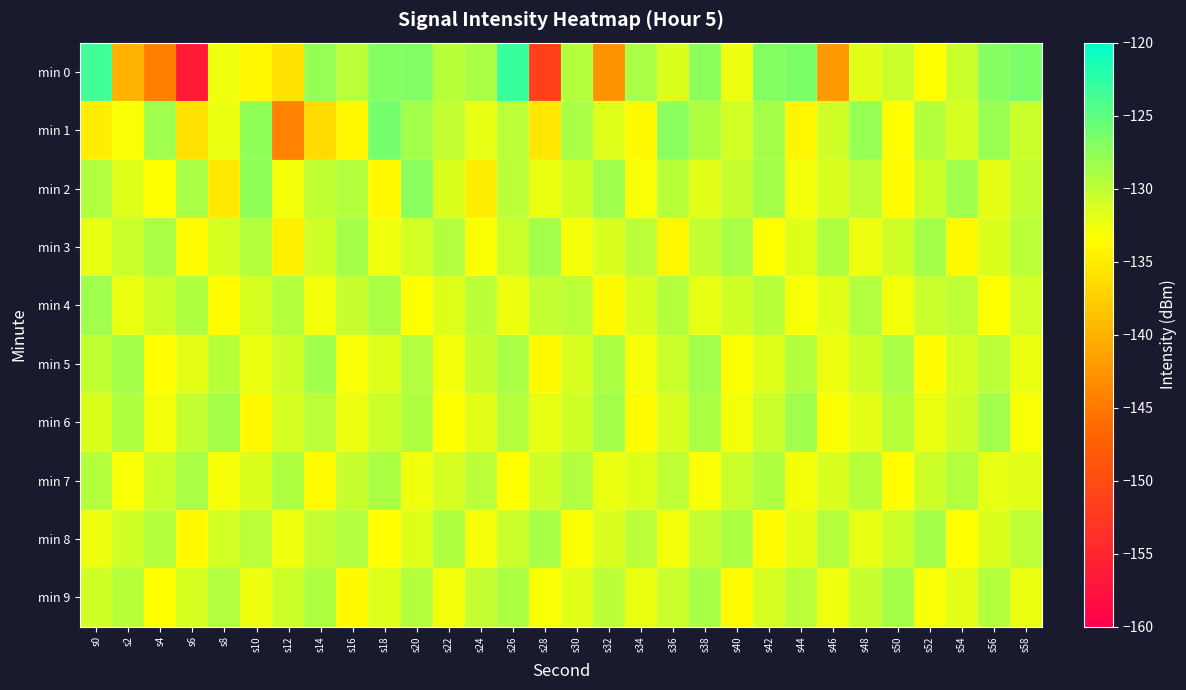

Reading left to right, transcribe all the data shown in this chart.

min 0: s0=-123.6	s2=-139.9	s4=-144.5	s6=-156.4	s8=-132.6	s10=-134.1	s12=-135.8	s14=-127.8	s16=-129.8	s18=-126.9	s20=-126.8	s22=-129.7	s24=-128.8	s26=-123.0	s28=-151.4	s30=-129.4	s32=-142.5	s34=-128.8	s36=-131.6	s38=-127.4	s40=-132.4	s42=-127.0	s44=-126.4	s46=-142.1	s48=-131.8	s50=-130.6	s52=-133.3	s54=-130.6	s56=-127.1	s58=-126.5
min 1: s0=-134.8	s2=-133.1	s4=-128.3	s6=-135.8	s8=-132.2	s10=-127.6	s12=-144.1	s14=-136.5	s16=-133.9	s18=-126.1	s20=-128.5	s22=-130.2	s24=-132.1	s26=-129.7	s28=-135.4	s30=-128.9	s32=-131.6	s34=-133.8	s36=-127.3	s38=-129.1	s40=-131.0	s42=-128.7	s44=-134.2	s46=-130.8	s48=-127.9	s50=-133.5	s52=-129.4	s54=-131.2	s56=-128.1	s58=-130.6
min 2: s0=-129.3	s2=-131.7	s4=-133.4	s6=-128.9	s8=-135.2	s10=-127.6	s12=-132.8	s14=-130.1	s16=-129.5	s18=-133.9	s20=-127.2	s22=-131.5	s24=-134.7	s26=-129.8	s28=-132.3	s30=-130.9	s32=-128.4	s34=-133.1	s36=-129.6	s38=-131.8	s40=-130.4	s42=-128.6	s44=-132.7	s46=-131.3	s48=-129.9	s50=-133.6	s52=-130.7	s54=-128.3	s56=-131.9	s58=-130.2
min 3: s0=-132.1	s2=-130.5	s4=-128.8	s6=-133.7	s8=-131.2	s10=-129.4	s12=-134.5	s14=-130.8	s16=-128.7	s18=-132.6	s20=-131.0	s22=-129.3	s24=-133.2	s26=-130.6	s28=-128.5	s30=-132.9	s32=-131.4	s34=-129.7	s36=-134.1	s38=-130.3	s40=-128.9	s42=-133.4	s44=-131.7	s46=-129.1	s48=-132.4	s50=-130.9	s52=-128.6	s54=-133.8	s56=-131.5	s58=-129.8
min 4: s0=-128.4	s2=-132.3	s4=-130.7	s6=-129.2	s8=-133.6	s10=-131.1	s12=-129.5	s14=-132.8	s16=-130.4	s18=-129.0	s20=-133.3	s22=-131.6	s24=-129.8	s26=-132.5	s28=-130.2	s30=-129.7	s32=-133.9	s34=-131.3	s36=-129.4	s38=-132.1	s40=-130.8	s42=-129.6	s44=-133.0	s46=-131.8	s48=-129.3	s50=-132.7	s52=-130.5	s54=-129.9	s56=-133.4	s58=-131.0
min 5: s0=-130.1	s2=-128.7	s4=-133.5	s6=-131.9	s8=-129.6	s10=-132.2	s12=-130.8	s14=-128.4	s16=-133.1	s18=-131.6	s20=-129.3	s22=-132.7	s24=-130.4	s26=-128.9	s28=-133.8	s30=-131.3	s32=-129.0	s34=-132.9	s36=-130.6	s38=-128.5	s40=-133.2	s42=-131.7	s44=-129.4	s46=-132.4	s48=-130.9	s50=-128.8	s52=-133.6	s54=-131.1	s56=-129.7	s58=-132.3
min 6: s0=-131.5	s2=-129.2	s4=-132.8	s6=-130.3	s8=-128.6	s10=-133.9	s12=-131.2	s14=-129.8	s16=-132.5	s18=-130.7	s20=-129.1	s22=-133.3	s24=-131.8	s26=-129.5	s28=-132.1	s30=-130.9	s32=-128.7	s34=-133.6	s36=-131.4	s38=-129.0	s40=-132.7	s42=-130.5	s44=-128.4	s46=-133.2	s48=-131.9	s50=-129.6	s52=-132.3	s54=-130.8	s56=-128.5	s58=-133.0
min 7: s0=-129.4	s2=-133.1	s4=-130.6	s6=-128.8	s8=-132.9	s10=-131.5	s12=-129.2	s14=-133.7	s16=-130.4	s18=-129.0	s20=-132.6	s22=-131.1	s24=-129.7	s26=-133.4	s28=-130.8	s30=-129.3	s32=-132.2	s34=-131.6	s36=-129.9	s38=-133.0	s40=-130.5	s42=-129.1	s44=-132.8	s46=-131.3	s48=-129.6	s50=-133.5	s52=-130.7	s54=-129.4	s56=-132.1	s58=-131.8
min 8: s0=-132.4	s2=-130.9	s4=-129.5	s6=-133.8	s8=-131.0	s10=-129.7	s12=-132.6	s14=-130.2	s16=-129.3	s18=-133.5	s20=-131.7	s22=-129.1	s24=-132.9	s26=-130.6	s28=-128.8	s30=-133.2	s32=-131.4	s34=-129.8	s36=-132.7	s38=-130.3	s40=-129.0	s42=-133.6	s44=-131.9	s46=-129.4	s48=-132.1	s50=-130.7	s52=-128.6	s54=-133.3	s56=-131.5	s58=-129.9
min 9: s0=-130.8	s2=-129.6	s4=-133.4	s6=-131.1	s8=-129.3	s10=-132.5	s12=-130.7	s14=-129.1	s16=-133.9	s18=-131.6	s20=-129.4	s22=-132.8	s24=-130.2	s26=-129.0	s28=-133.1	s30=-131.8	s32=-129.7	s34=-132.3	s36=-130.5	s38=-128.9	s40=-133.7	s42=-131.2	s44=-129.8	s46=-132.6	s48=-130.4	s50=-128.7	s52=-133.0	s54=-131.9	s56=-129.5	s58=-132.2